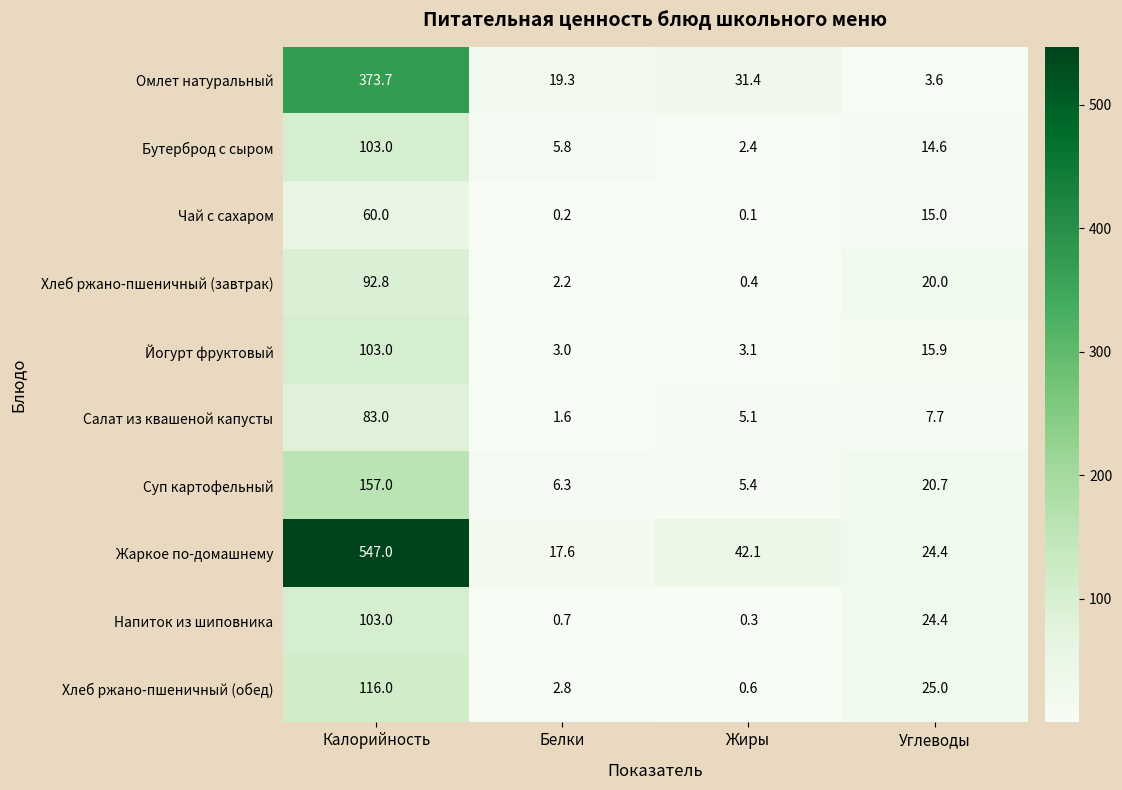

Is it true that Хлеб ржано-пшеничный (завтрак) equals 20.0 at Углеводы?

True